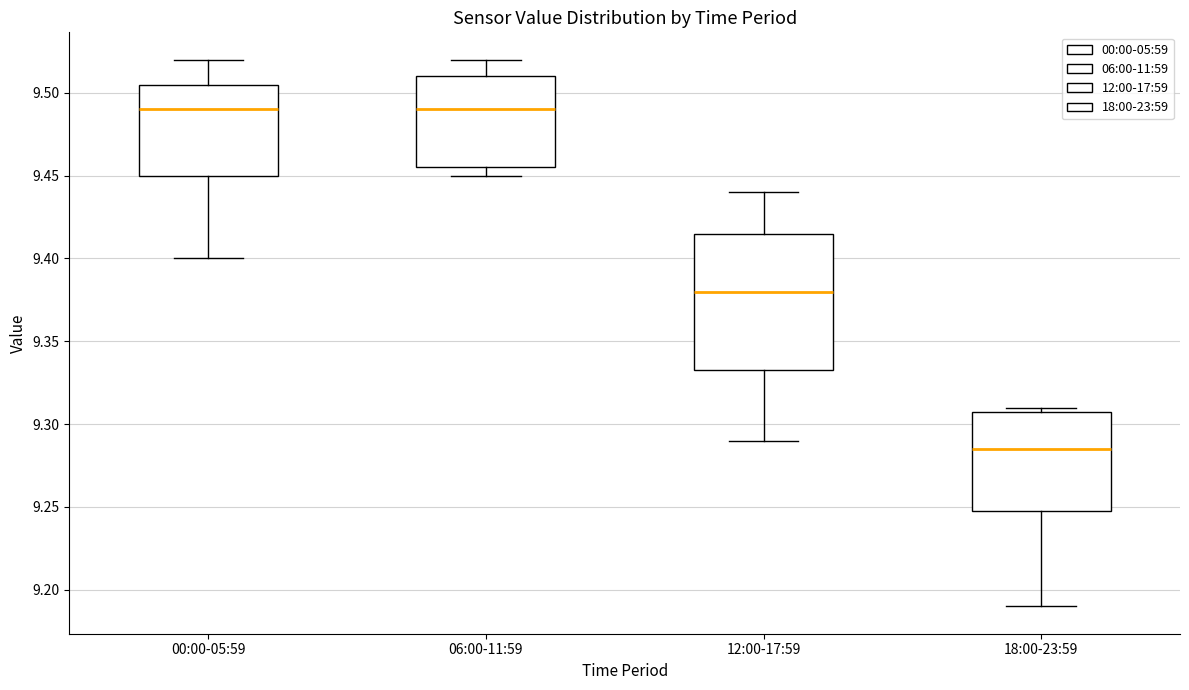

Reading left to right, transcribe this box plot: for each box, give where its median line is, the range the box spans, and where its two whiskers end, as read against the y-axis. The values are not printed on the chart, so give them approximately, as read against the axis.

00:00-05:59: median 9.490, box 9.450 to 9.505, whiskers 9.400 to 9.520
06:00-11:59: median 9.490, box 9.455 to 9.510, whiskers 9.450 to 9.520
12:00-17:59: median 9.380, box 9.335 to 9.415, whiskers 9.290 to 9.440
18:00-23:59: median 9.285, box 9.250 to 9.310, whiskers 9.190 to 9.310 (just above the box's upper edge)